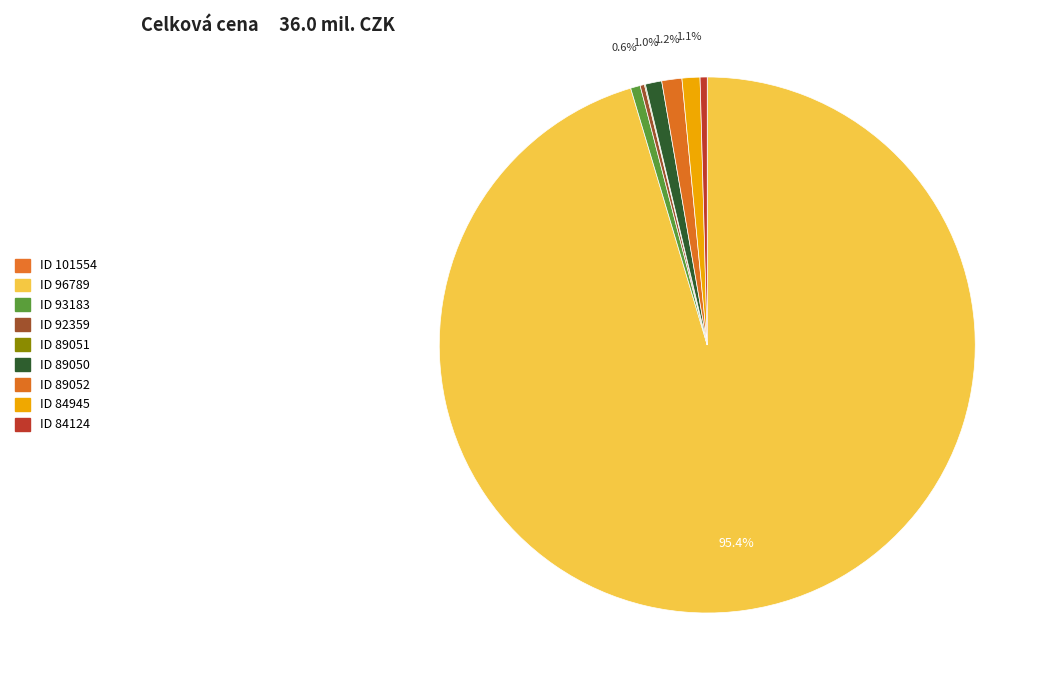

How many segments does this pie chart have?

9